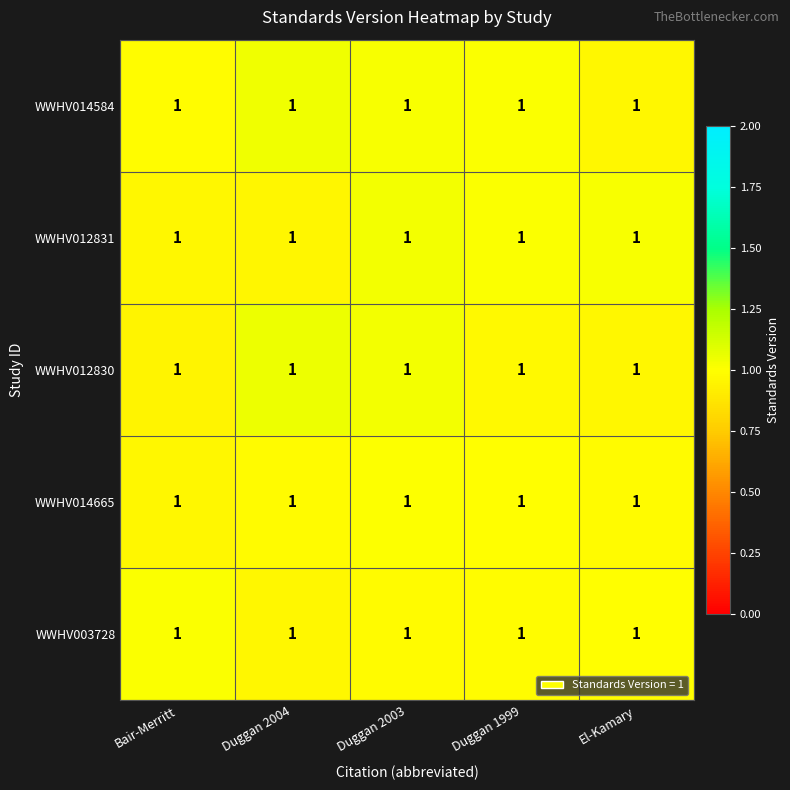

Reading left to right, what are all the values shown in this chart?

WWHV014584: Bair-Merritt=1.0	Duggan 2004=1.0	Duggan 2003=1.0	Duggan 1999=1.0	El-Kamary=1.0
WWHV012831: Bair-Merritt=1.0	Duggan 2004=1.0	Duggan 2003=1.0	Duggan 1999=1.0	El-Kamary=1.0
WWHV012830: Bair-Merritt=1.0	Duggan 2004=1.0	Duggan 2003=1.0	Duggan 1999=1.0	El-Kamary=1.0
WWHV014665: Bair-Merritt=1.0	Duggan 2004=1.0	Duggan 2003=1.0	Duggan 1999=1.0	El-Kamary=1.0
WWHV003728: Bair-Merritt=1.0	Duggan 2004=1.0	Duggan 2003=1.0	Duggan 1999=1.0	El-Kamary=1.0